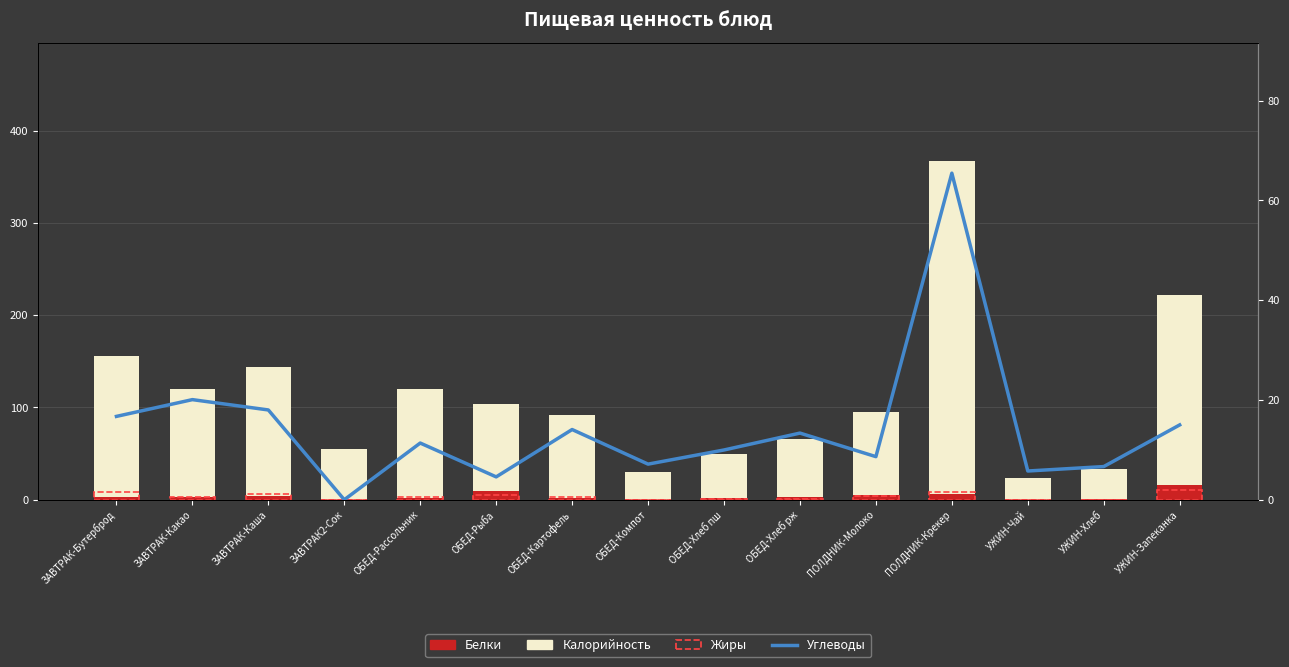

At which category is the sum across all series the highest?

ПОЛДНИК-Крекер